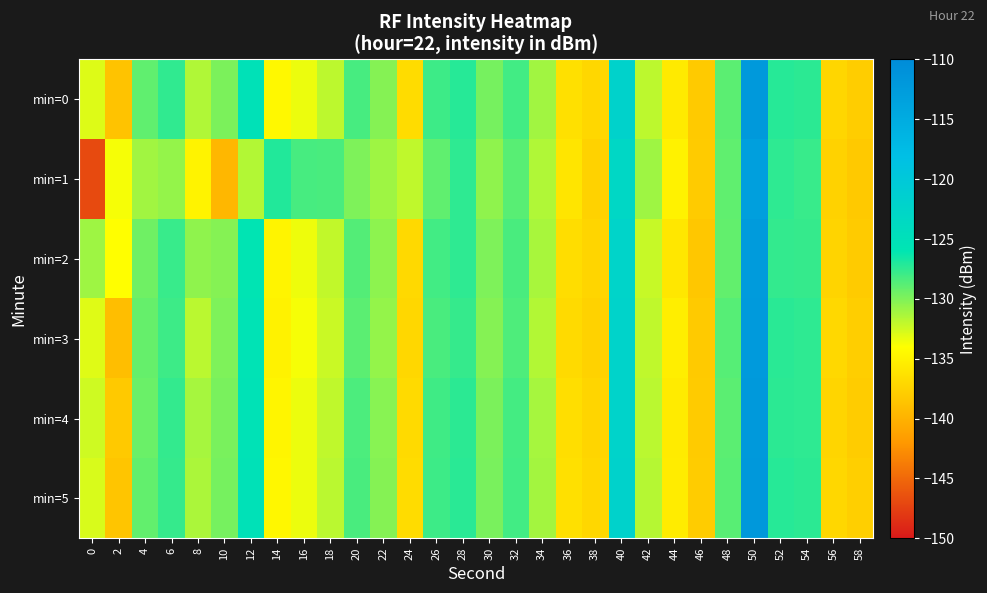

Between 54 and 6, which is larger?

54